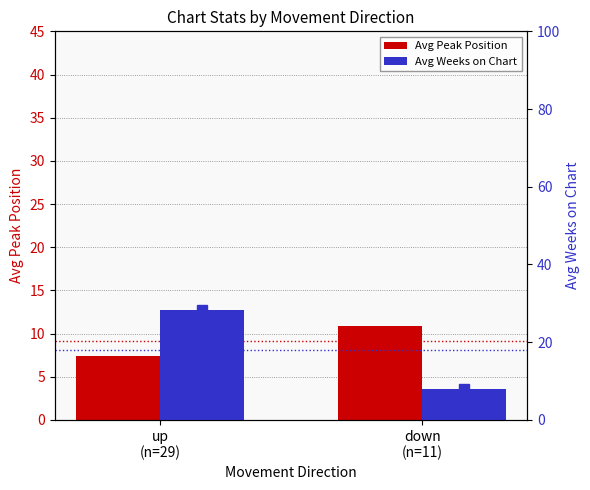

Does the chart contain any negative values?

No